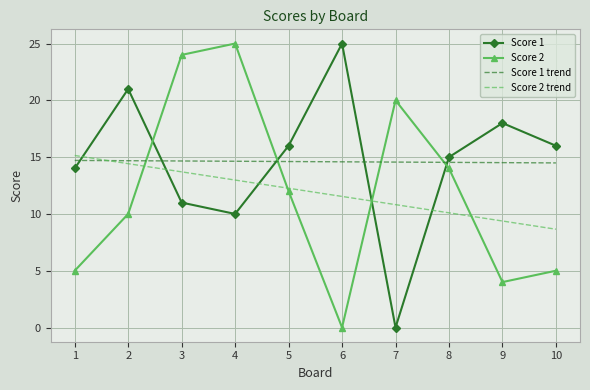

Which category has the lowest value in the Score 1 series?

7